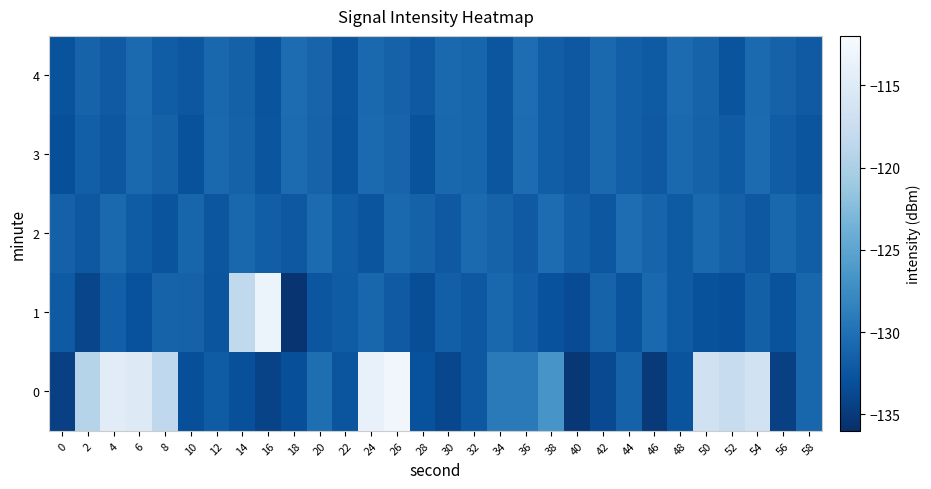

Which label corresponds to the largest value in the chart?

26